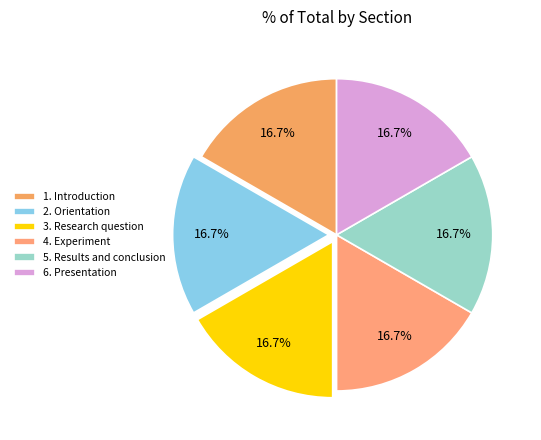

Rank the categories by value from highest to lowest.

6. Presentation, 5. Results and conclusion, 4. Experiment, 3. Research question, 1. Introduction, 2. Orientation